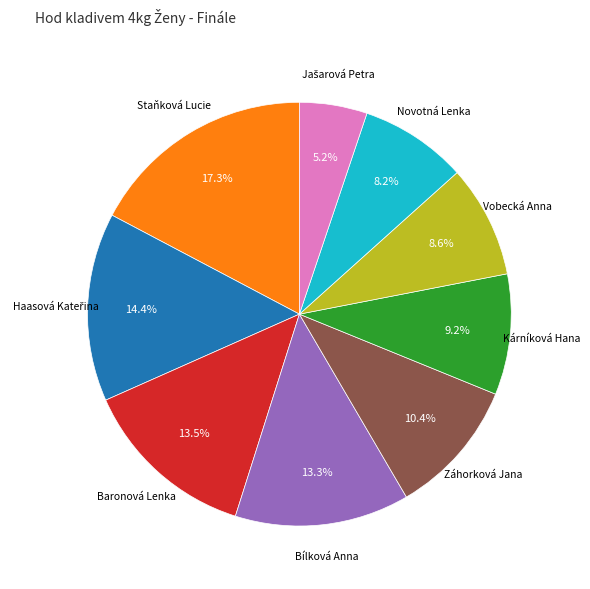

Does any single category account for the majority?

No